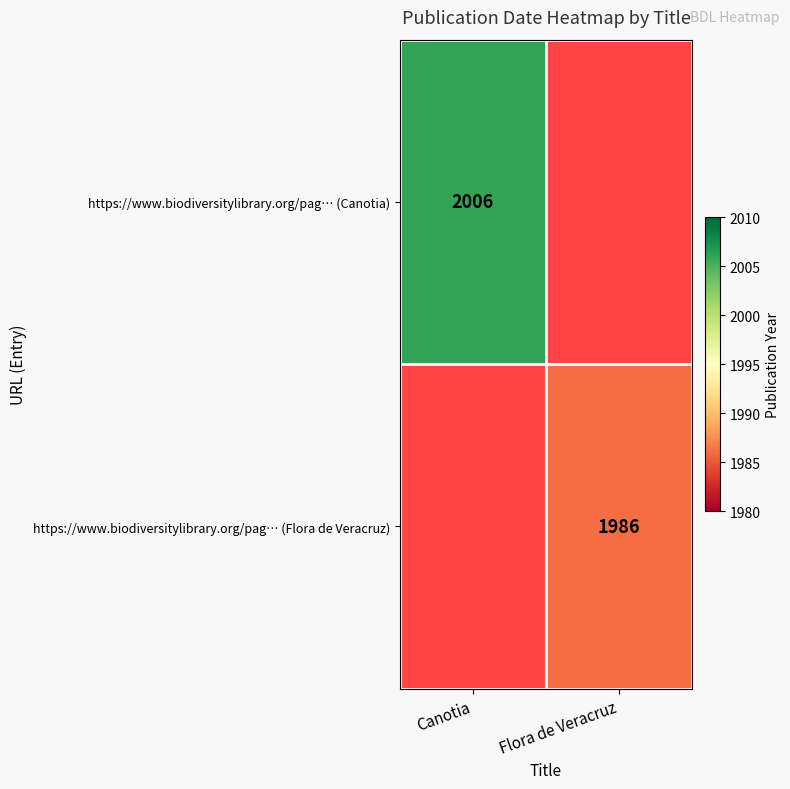

How many series are shown in this chart?

2